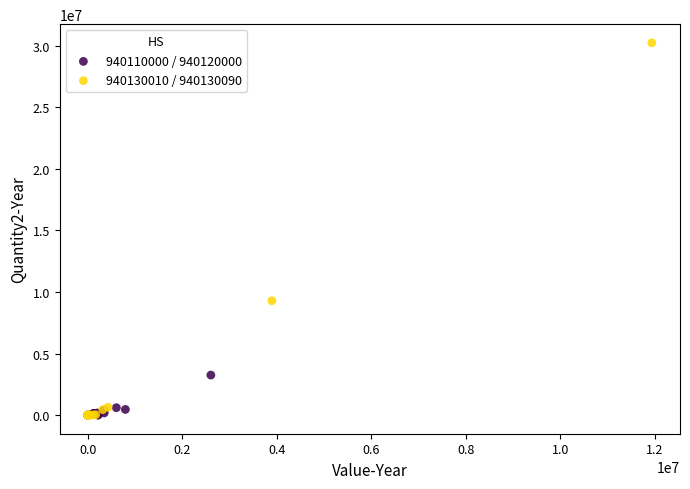

Which series has the widest spread of Y values?

940130010 / 940130090